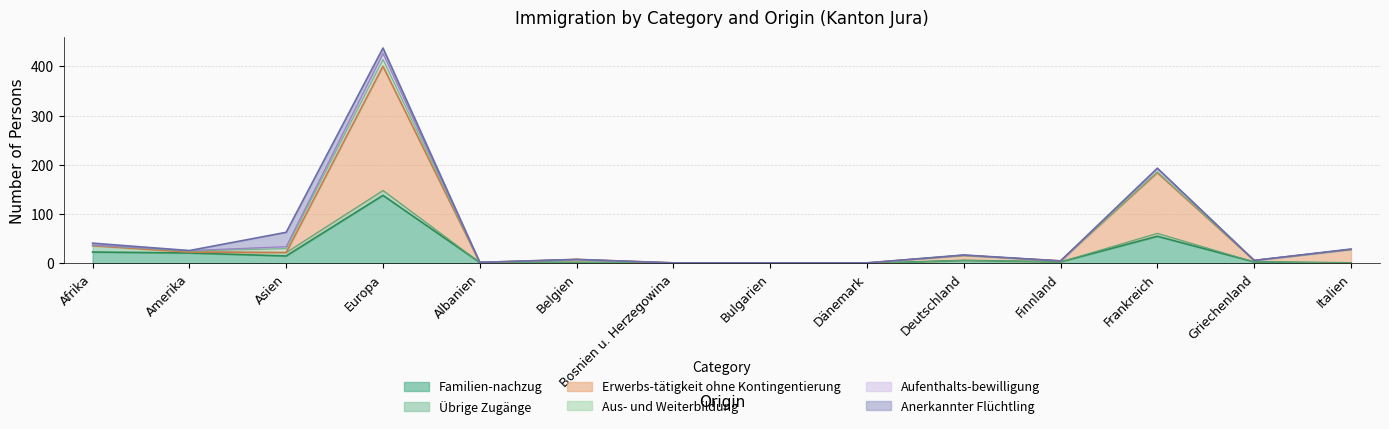

How many values in the Erwerbs-tätigkeit ohne Kontingentierung series exceed 2?

6